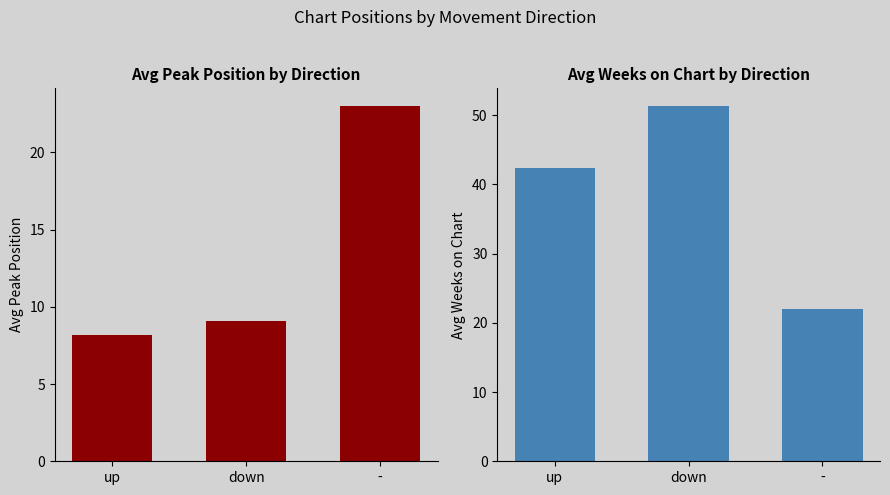

How many categories are shown in the chart?

3